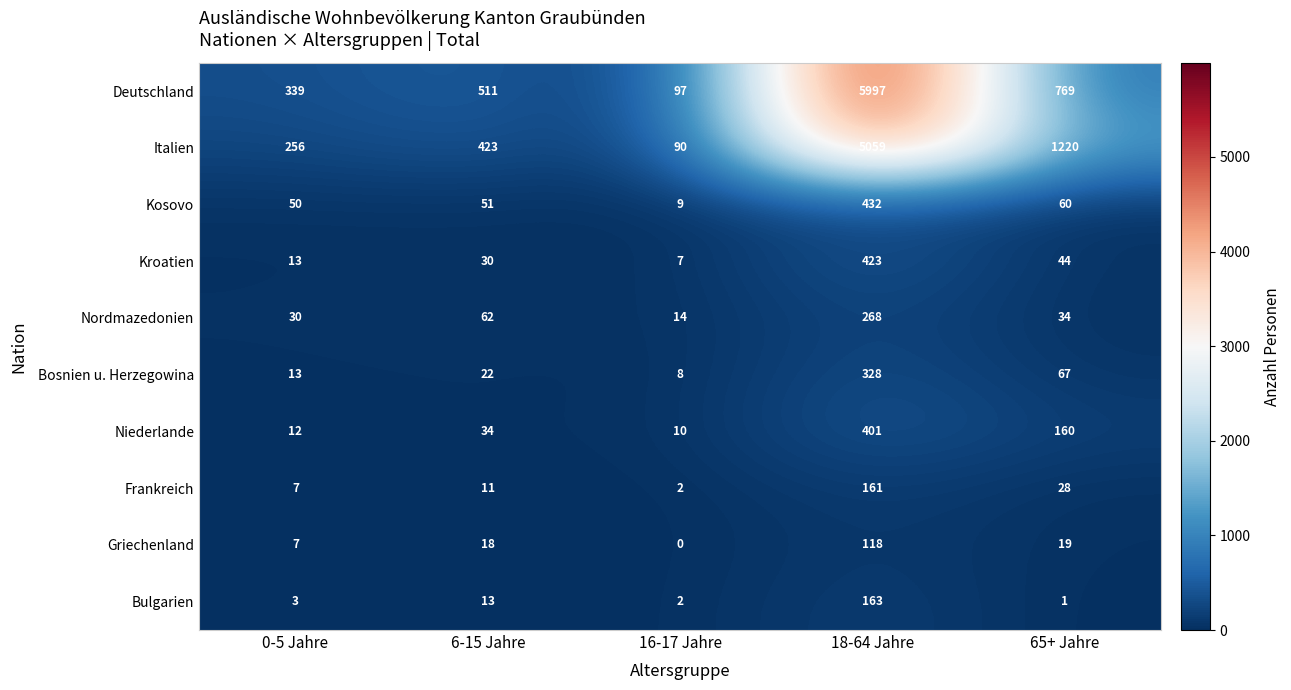

Which series has the widest spread of values?

Deutschland